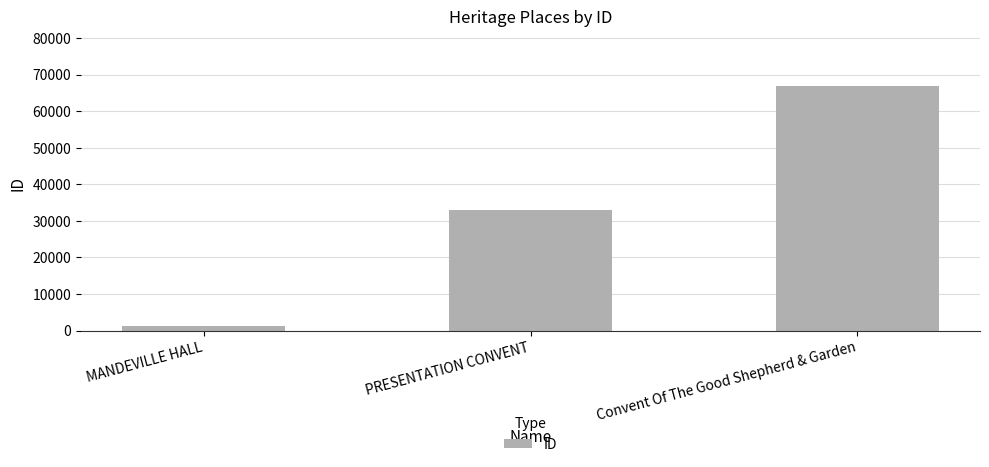

What is the difference between the values at Convent Of The Good Shepherd & Garden and MANDEVILLE HALL?

65859